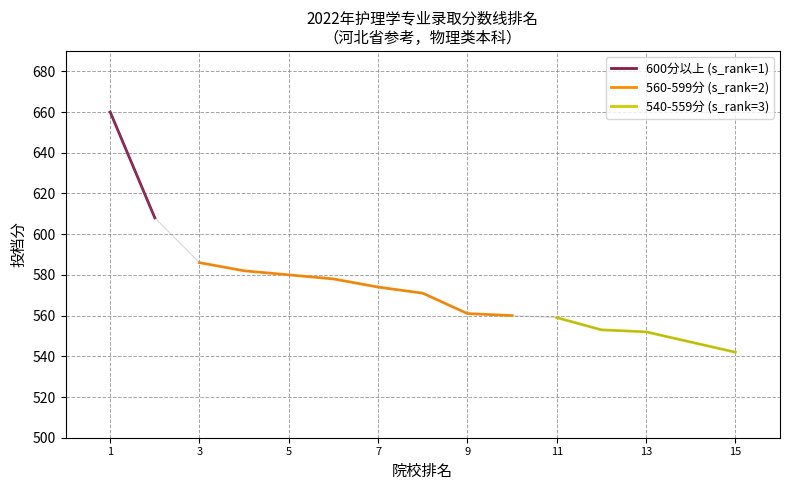

Is it true that 560-599分 (s_rank=2) equals 561 at 9?

True